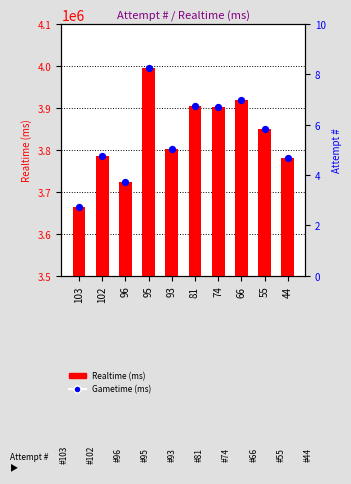

At how many categories does at least one series exceed 3682010?

9